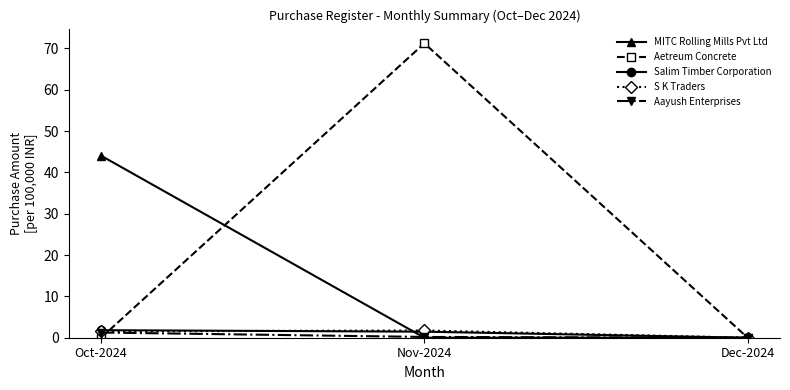

What is the difference between the highest and lowest values at Oct-2024?

44.0